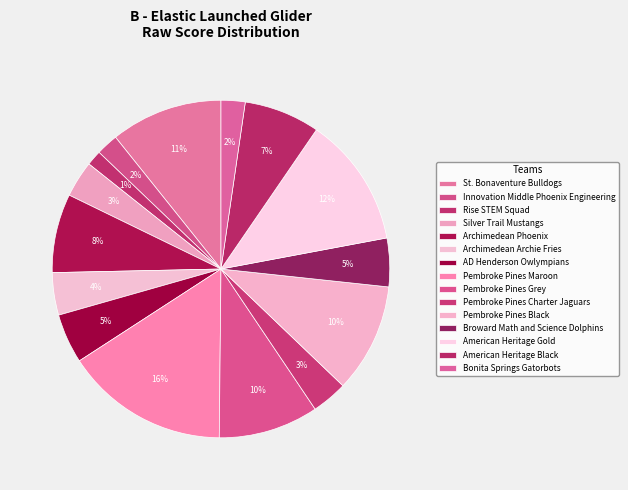

How many segments does this pie chart have?

15